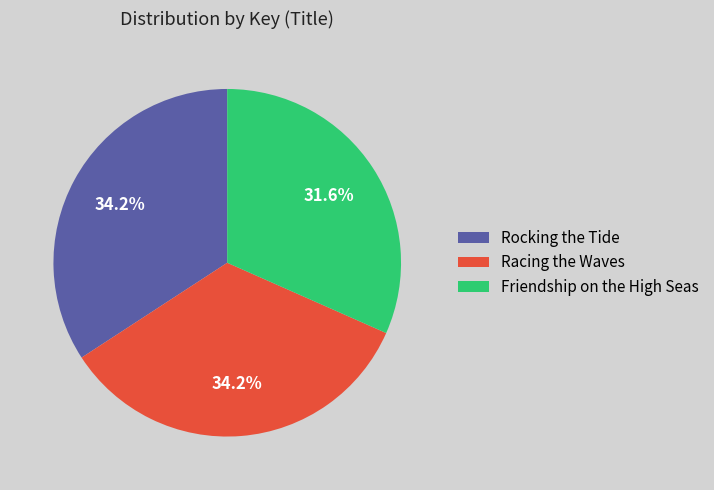

True or false: Racing the Waves accounts for 34% of the total.

True